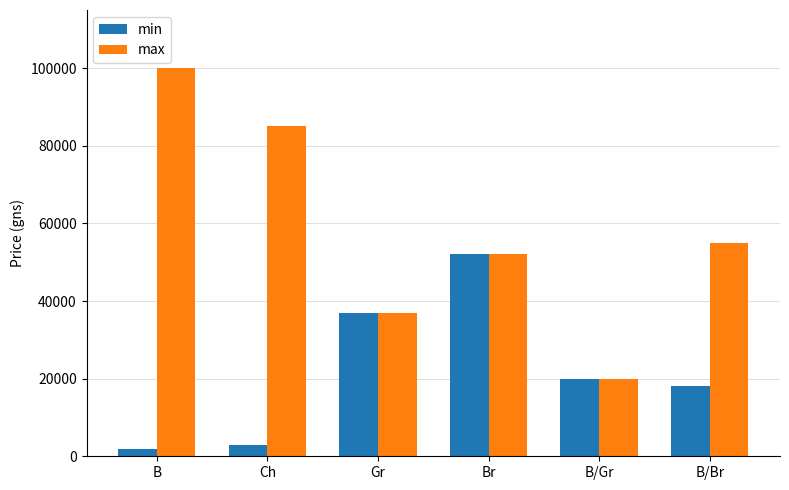

What is the spread (max minus min) of values at Ch?

82000